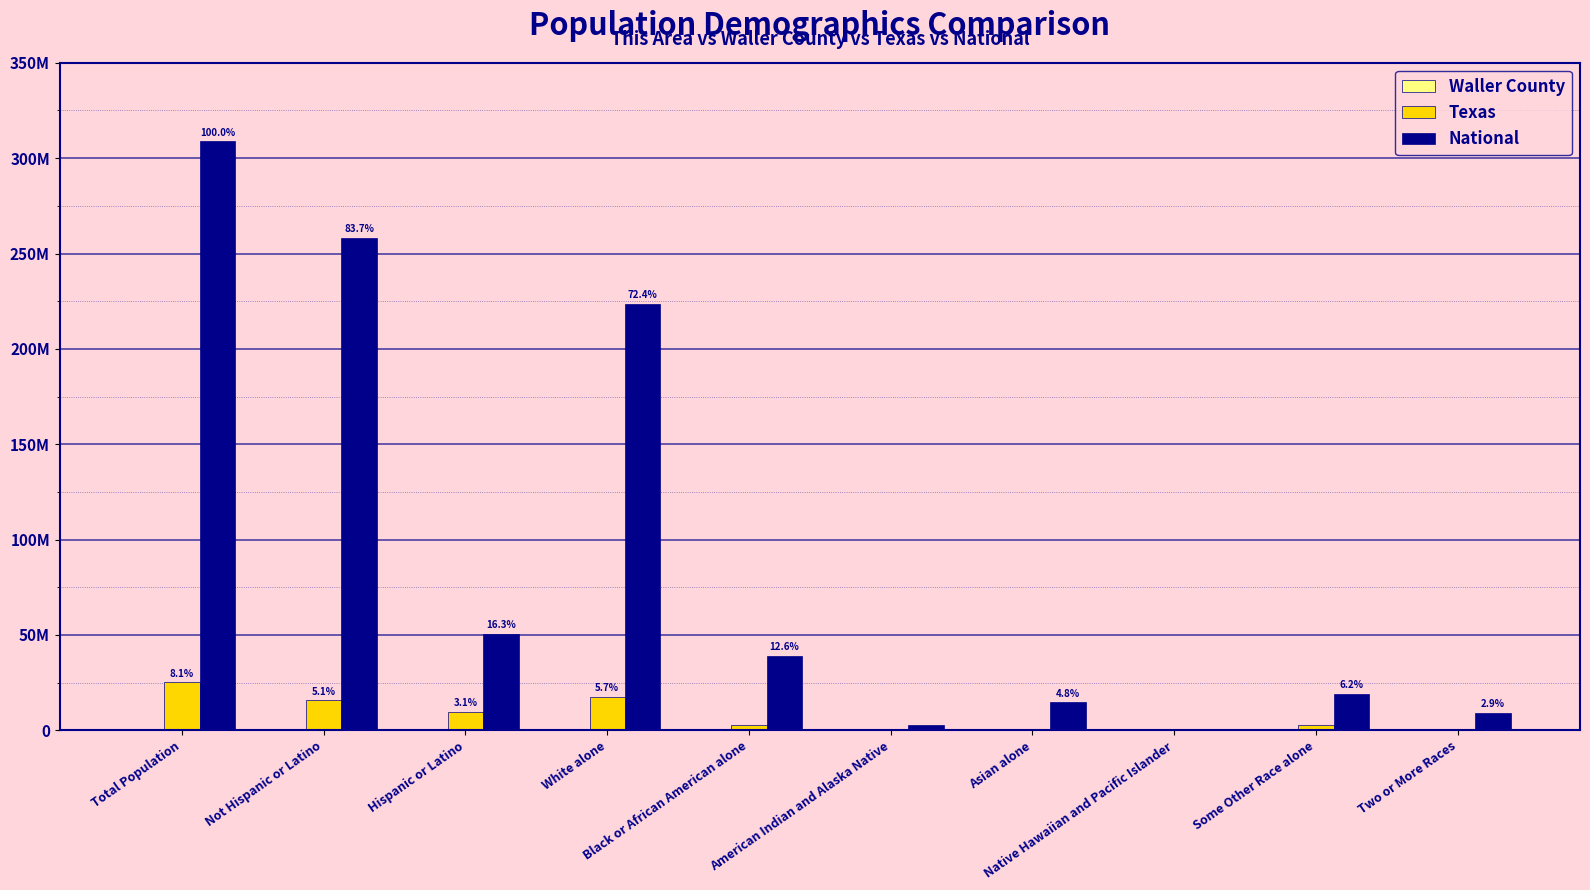

Are the bars grouped side by side (vs. stacked)?

Yes